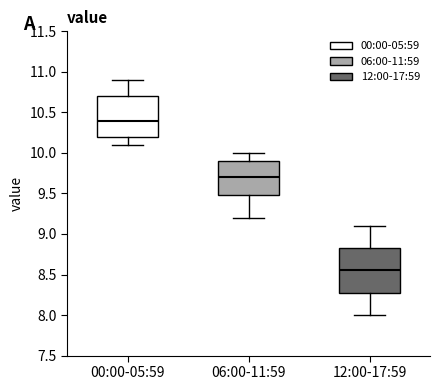

Which box's median line is the lowest?

12:00-17:59